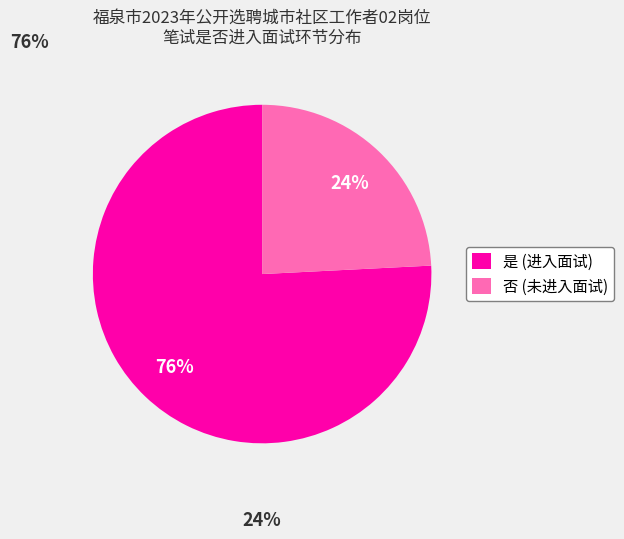

To the nearest percent, what portion does 是 represent?

76%